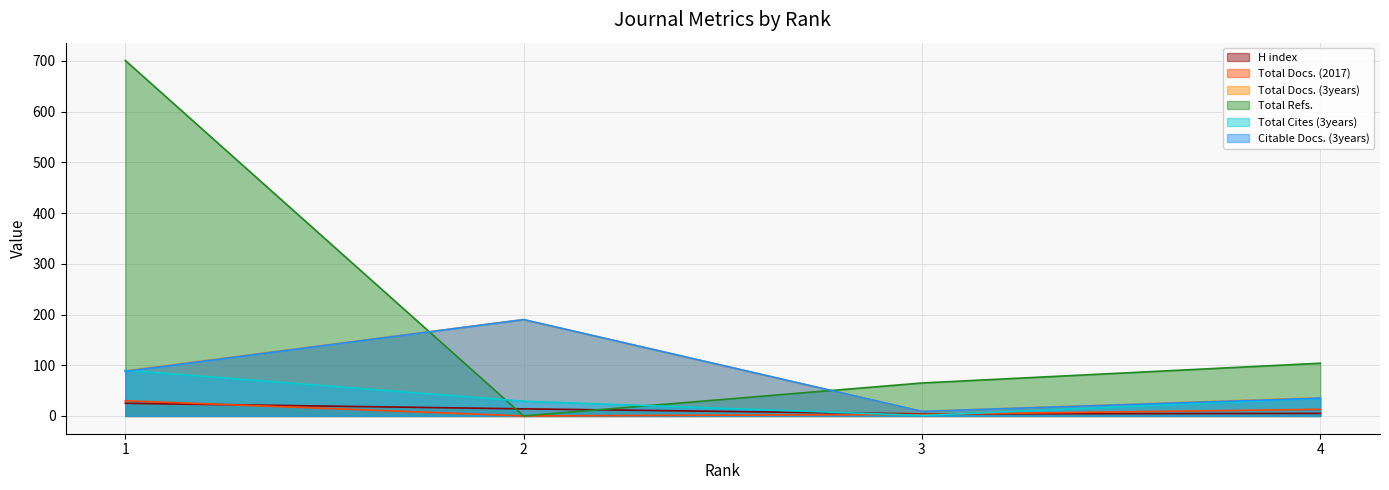

Where is the first local maximum for Total Docs. (3years)?

2